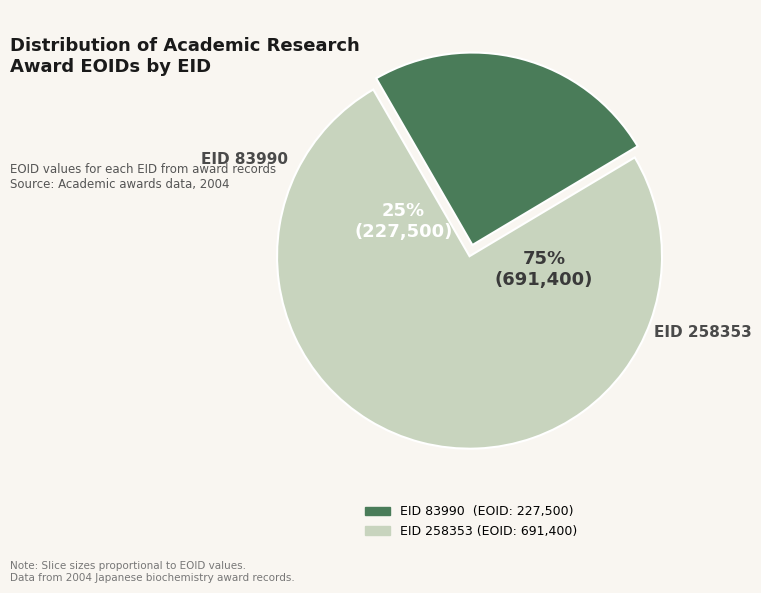

True or false: EID: 258353
(EOID: 691400) accounts for 69% of the total.

False